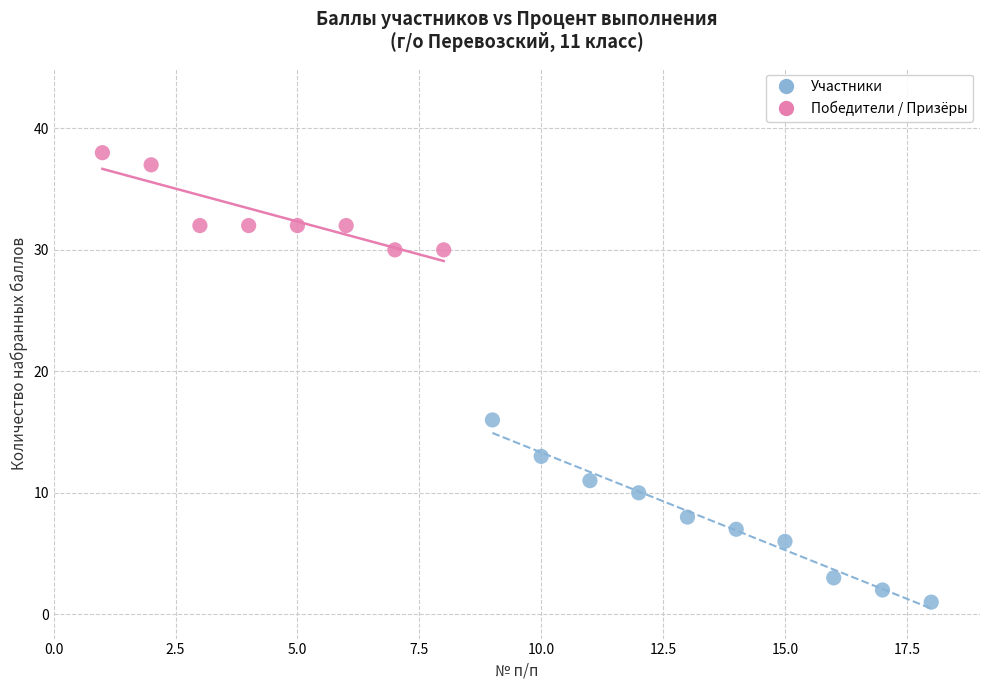

What are all the series names shown in the legend?

Участники, Победители / Призёры